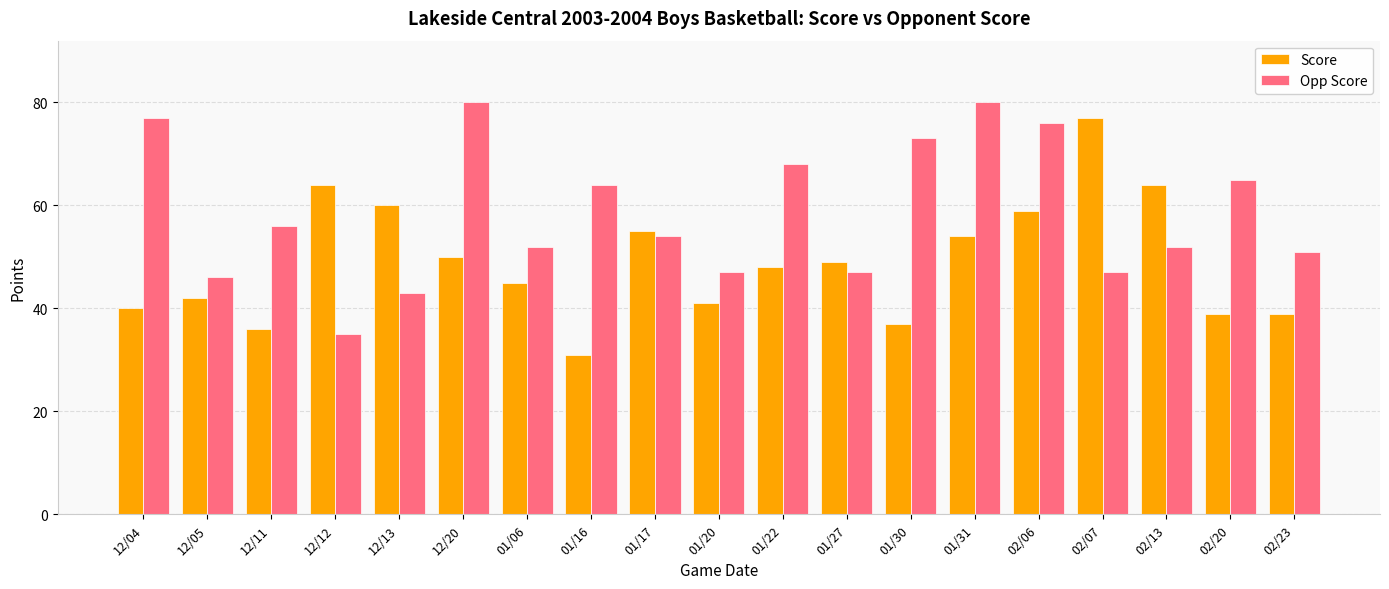

What value does the Opp Score series have at 12/13, to the nearest 10?

40